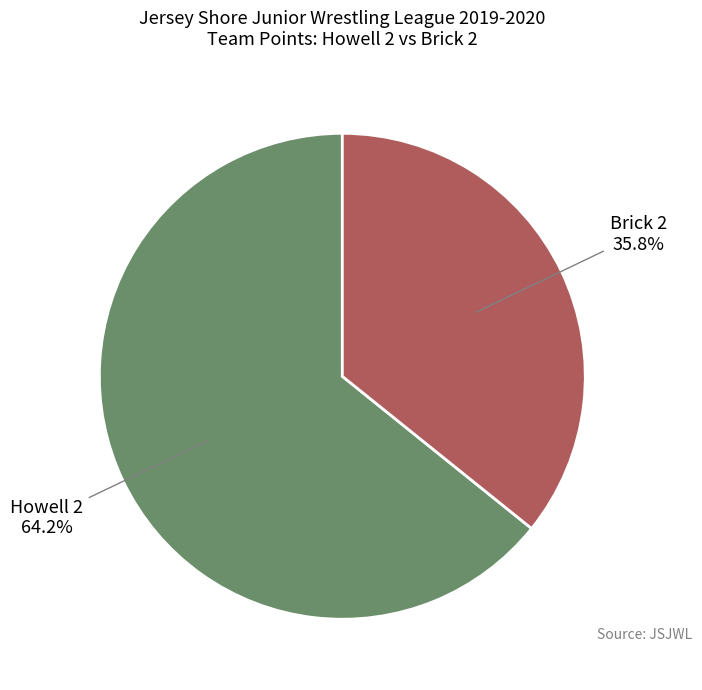

Is there a majority slice in this chart?

Yes